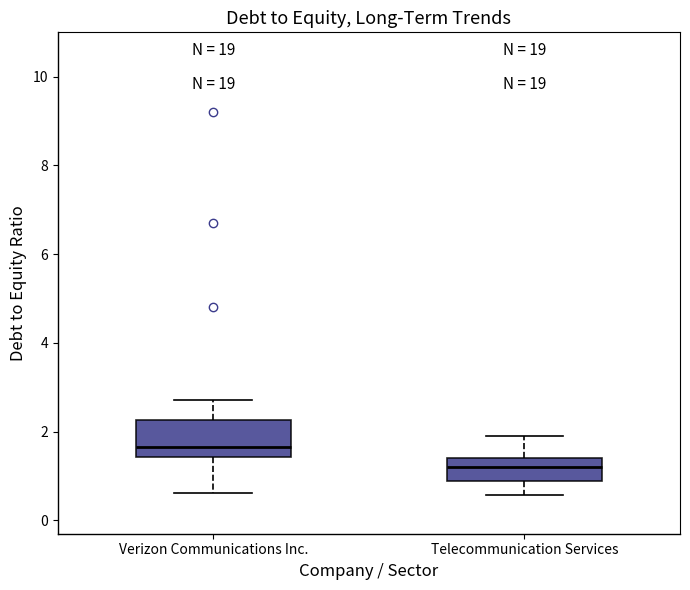

Where does the median line of the box for Verizon Communications Inc. sit on the y-axis? The values are not printed on the chart, so give them approximately, as read against the axis.

1.6